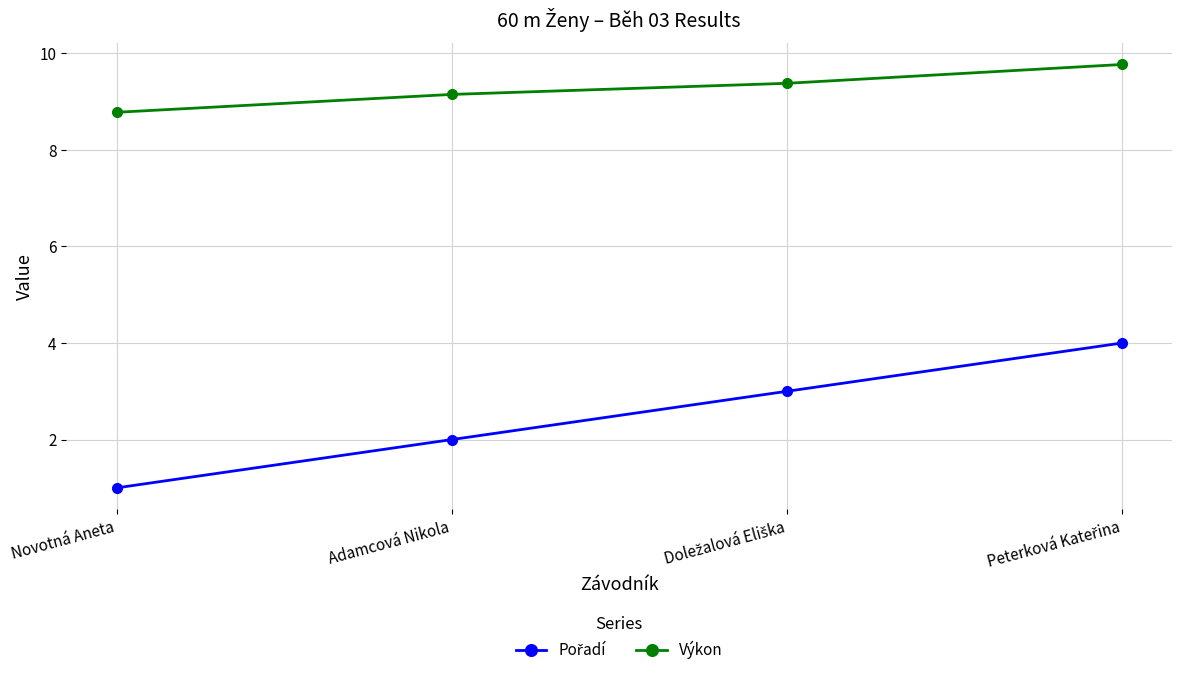

At which category does the chart reach its minimum across all series?

Novotná Aneta